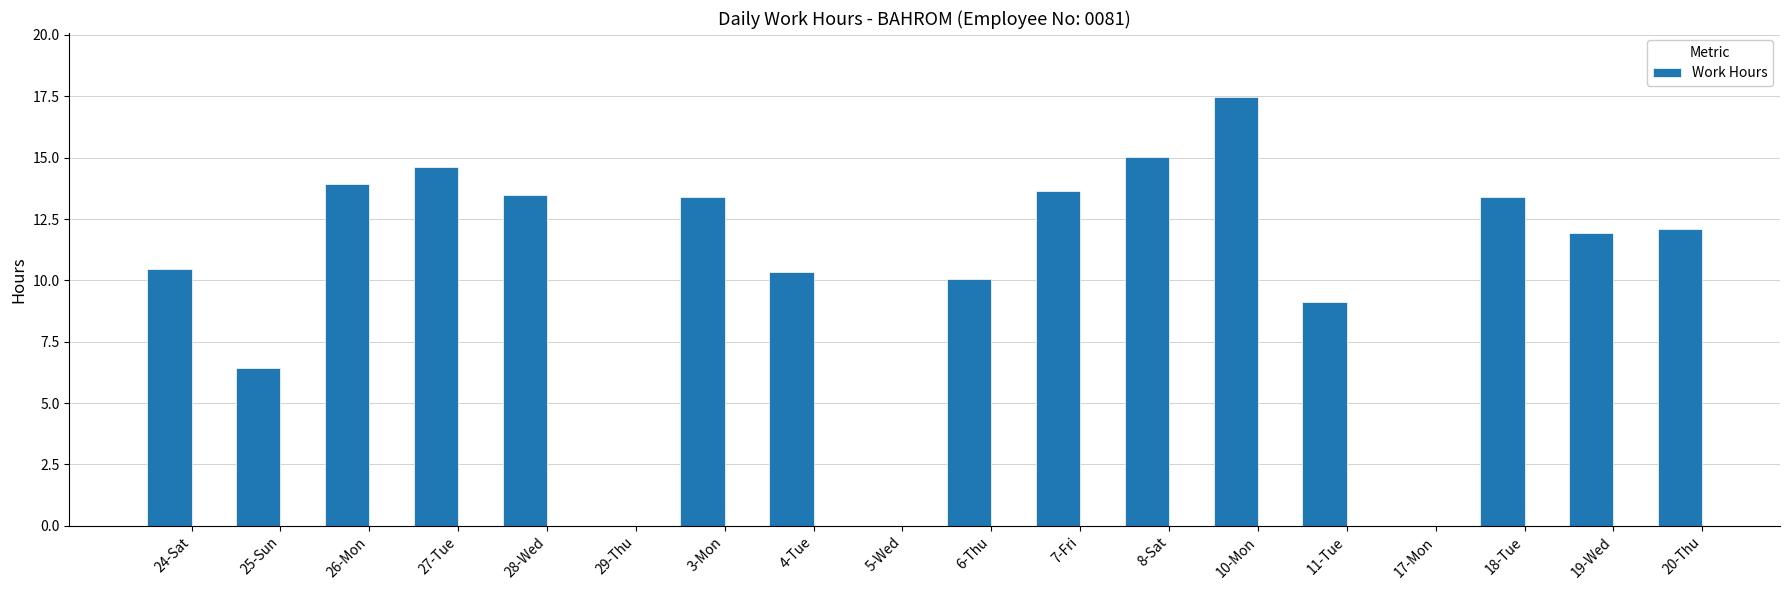

What is the sum of the values at 19-Wed and 25-Sun?

18.4